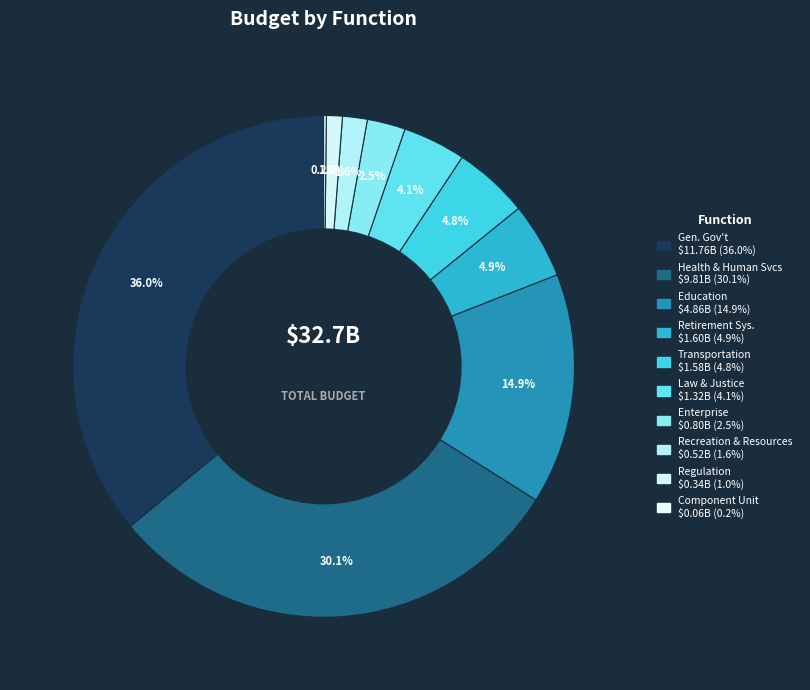

What is the largest slice in the pie chart?

GENERAL GOVERNMENT